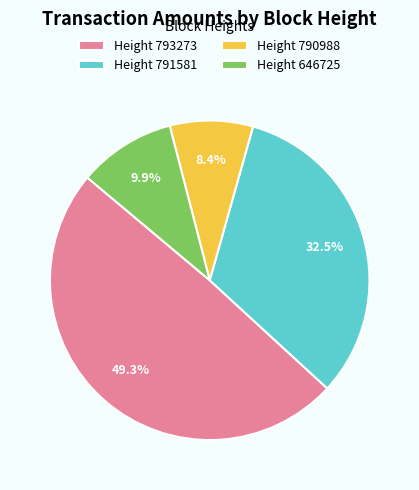

Is the sum of Height 646725 and Height 791581 greater than half?

No